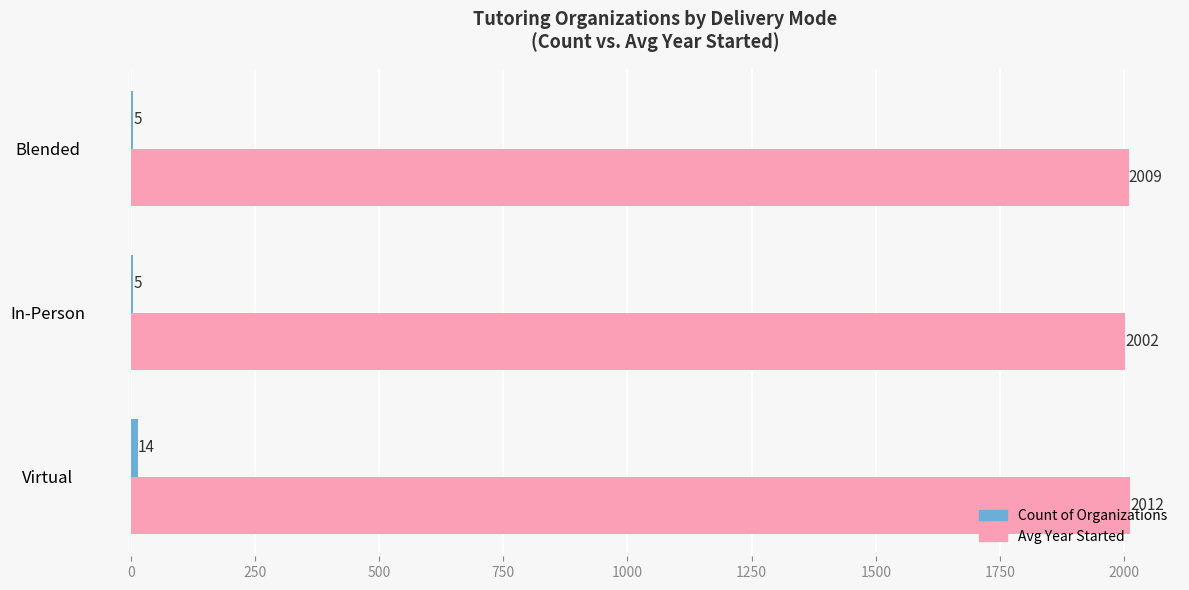

The Avg Year Started series shows 2009 at Blended. True or false?

True